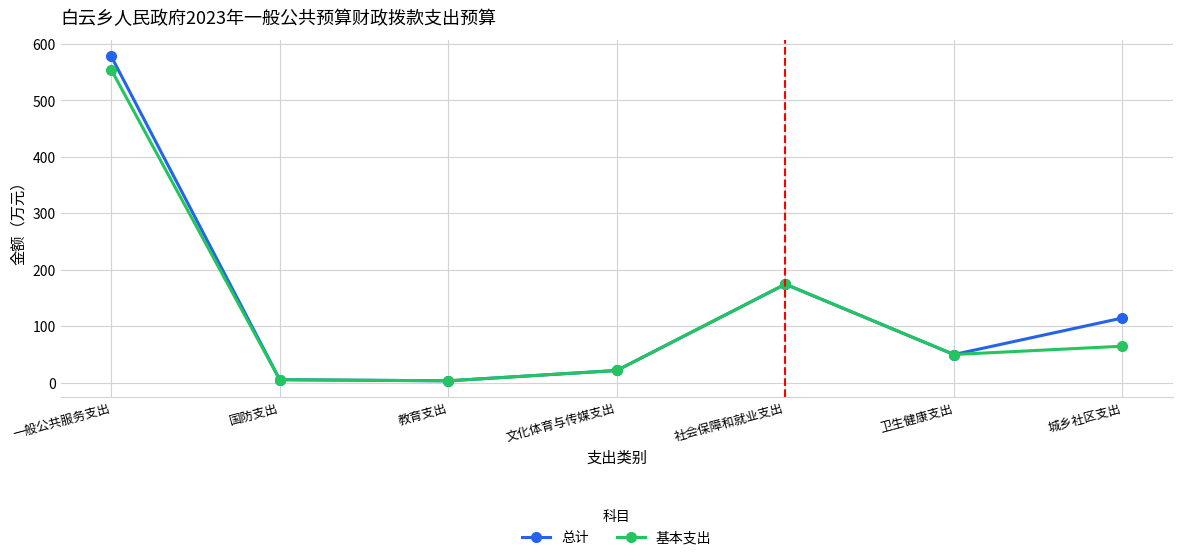

What is the highest value of the 基本支出 series?

554.4